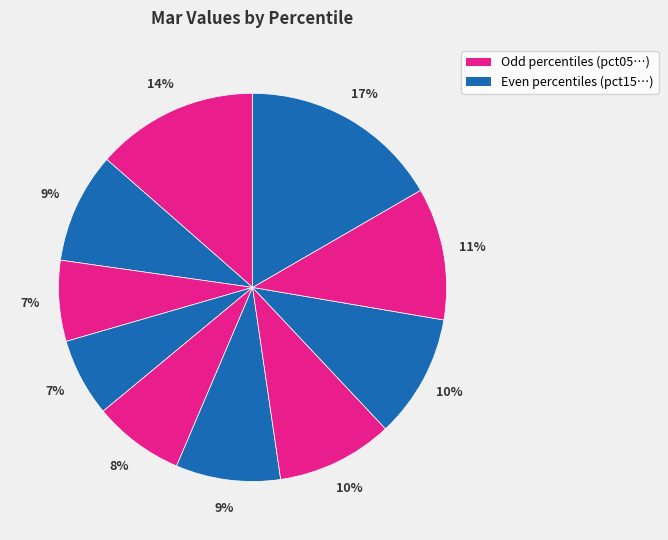

How many slices are in this pie chart?

10